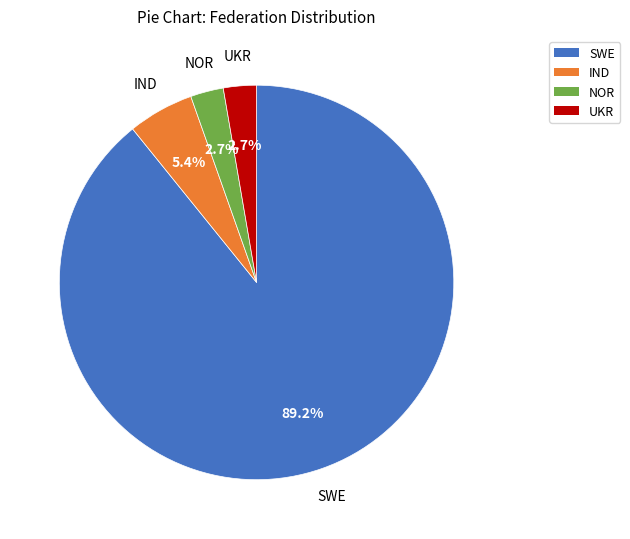

To the nearest percent, what is the difference between the largest and smallest slice percentages?

86%